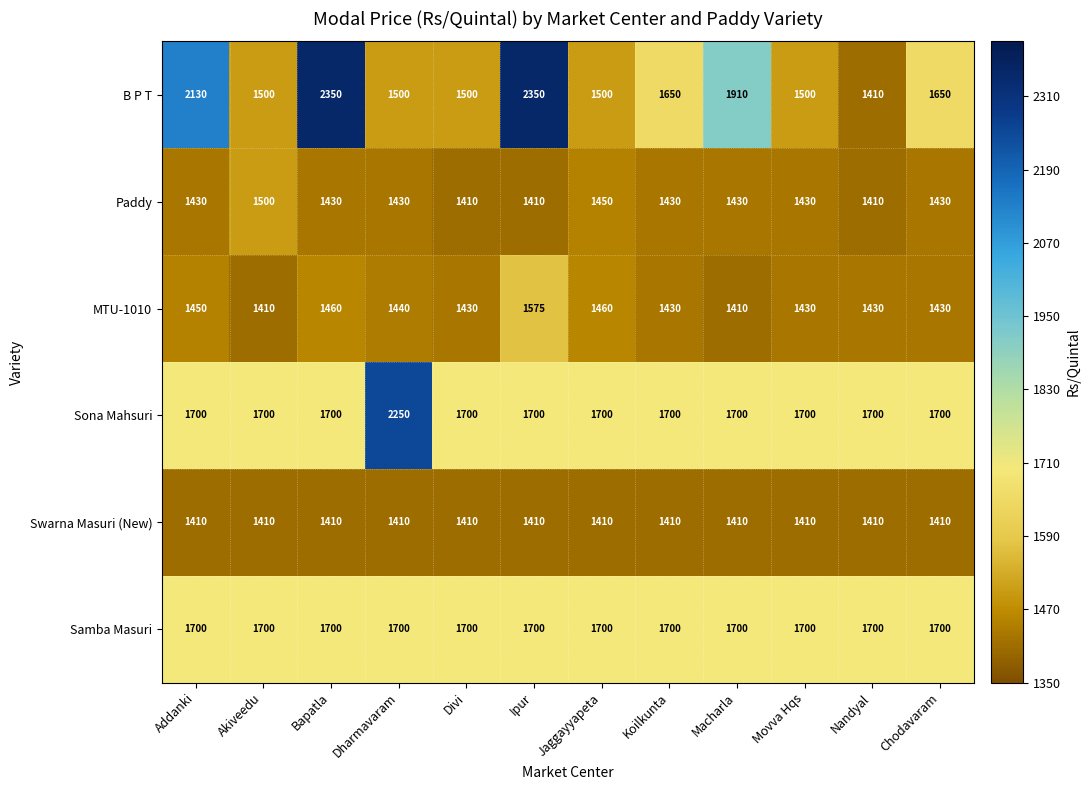

True or false: Paddy has a value of 907 at Chodavaram.

False